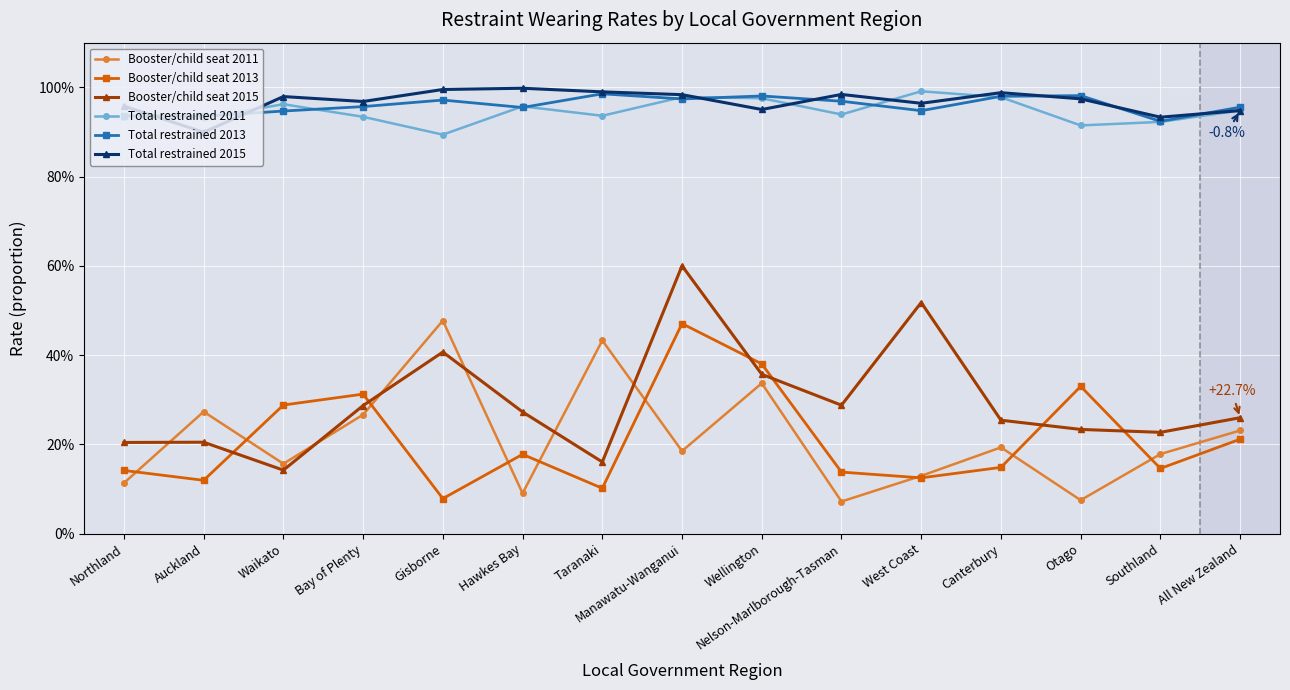

True or false: Booster/child seat 2015 has a value of 0.3 at Canterbury.

True